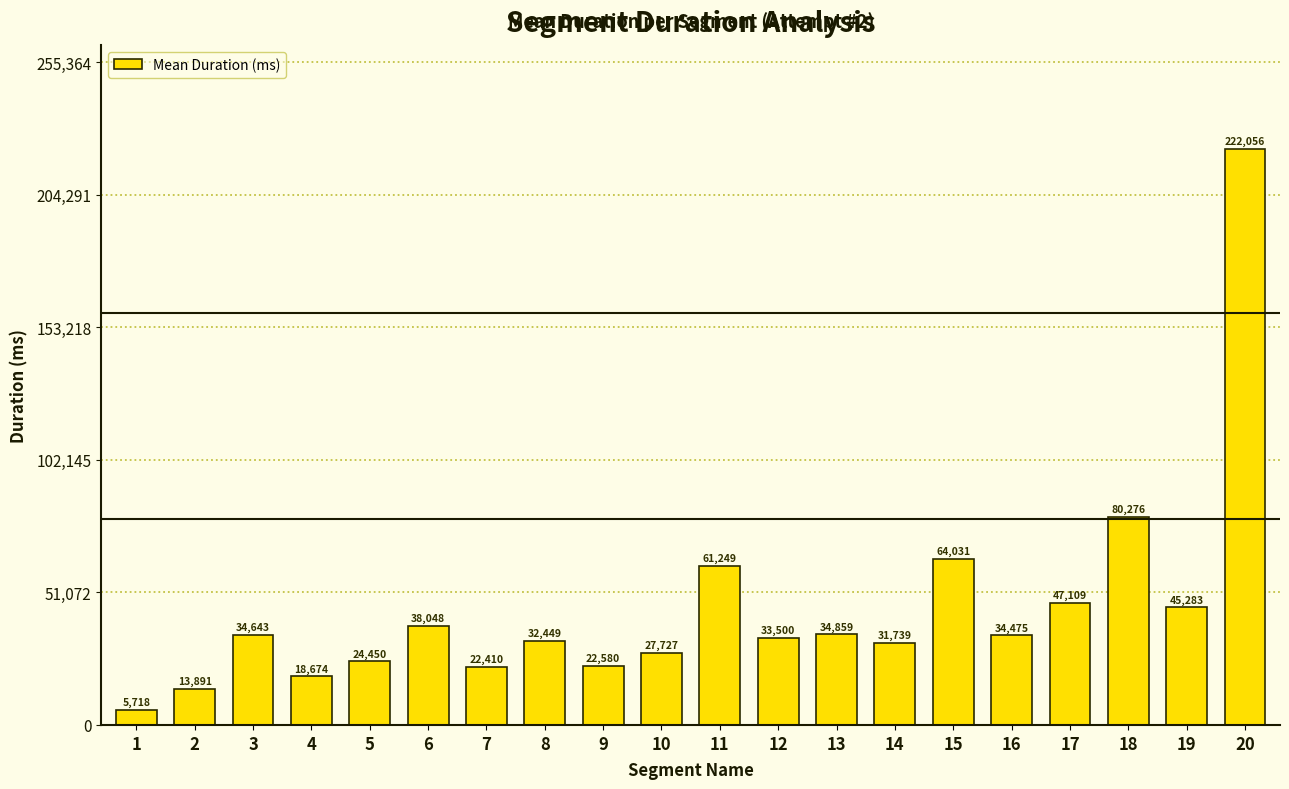

How many categories are shown in the chart?

20